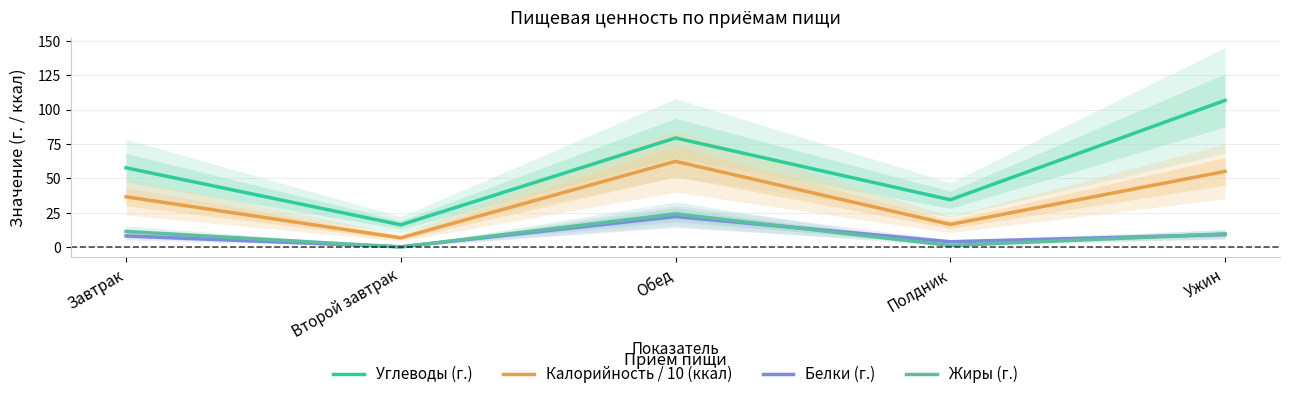

What is the total value across all series at Ужин?

180.7